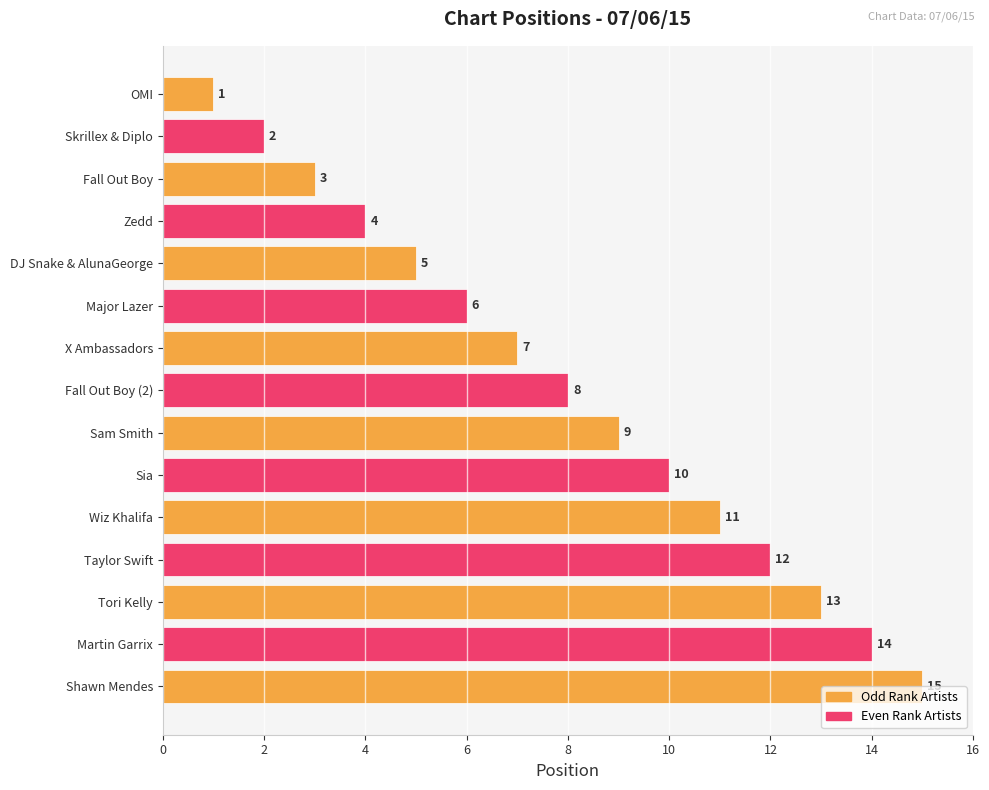

What is the maximum value shown in the chart?

15